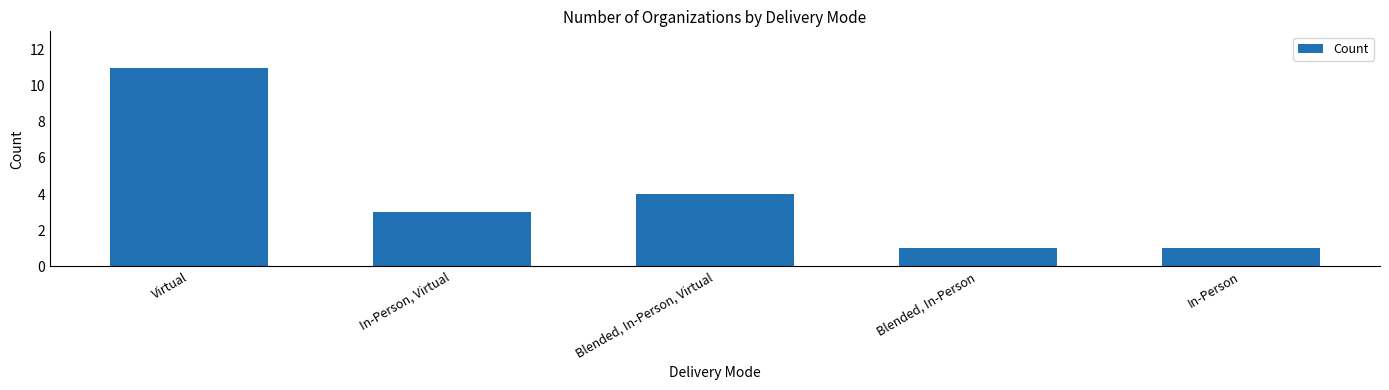

The value at Blended, In-Person is 1. True or false?

True